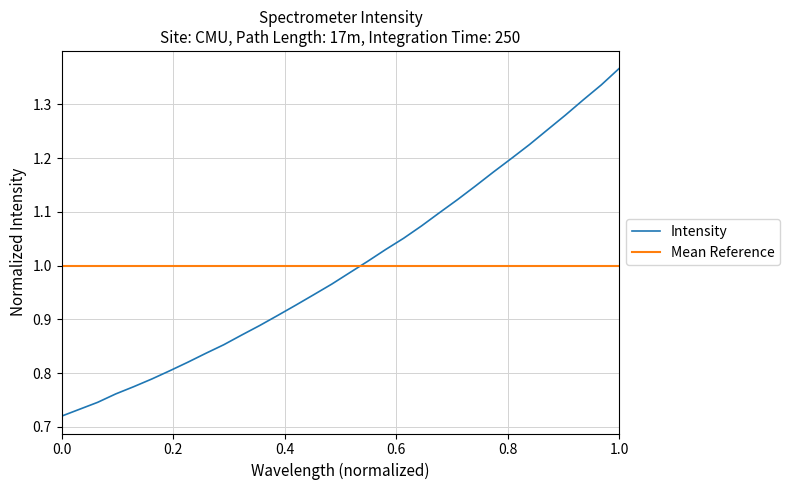

Reading left to right, extract all data points from this chart.

0.7	0.7	0.7	0.8	0.8	0.8	0.8	0.8	0.8	0.9	0.9	0.9	0.9	0.9	0.9	1.0	1.0	1.0	1.0	1.1	1.1	1.1	1.1	1.1	1.2	1.2	1.2	1.3	1.3	1.3	1.3	1.4